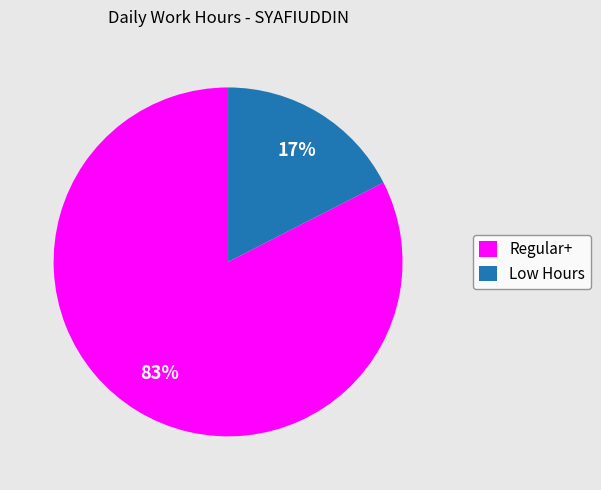

Is the sum of Low Hours and Regular+ greater than half?

Yes